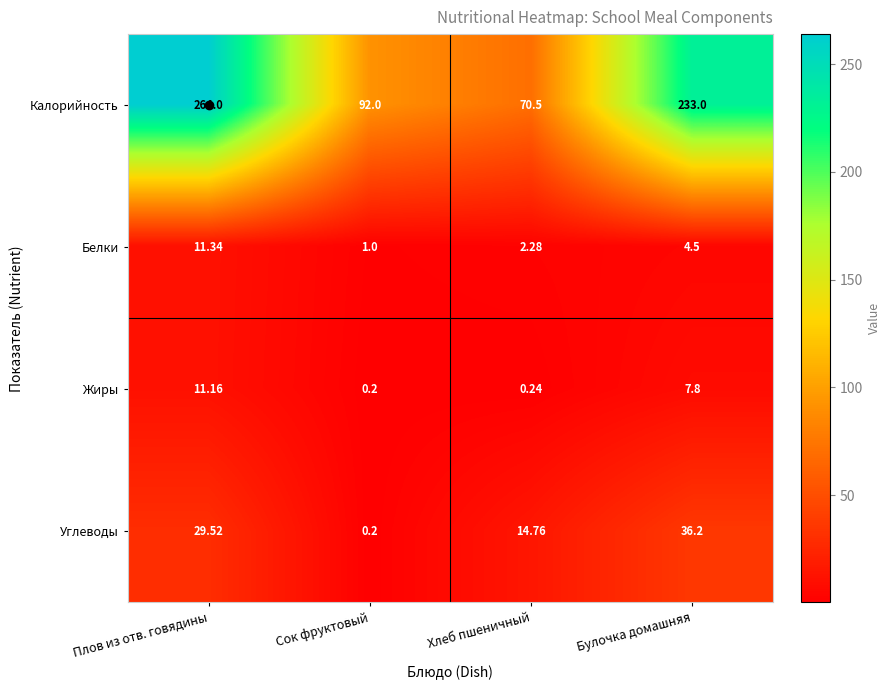

What is the total value across all series at Сок фруктовый?

93.4